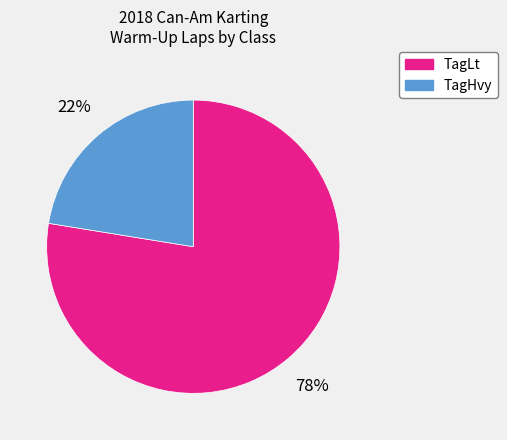

Count the number of slices in the pie.

2